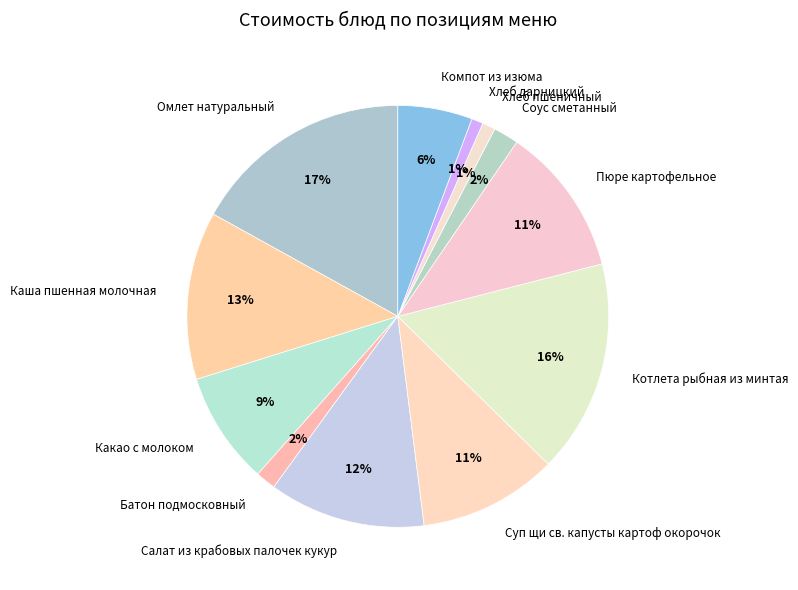

Does Какао с молоком account for over 50% of the chart?

No